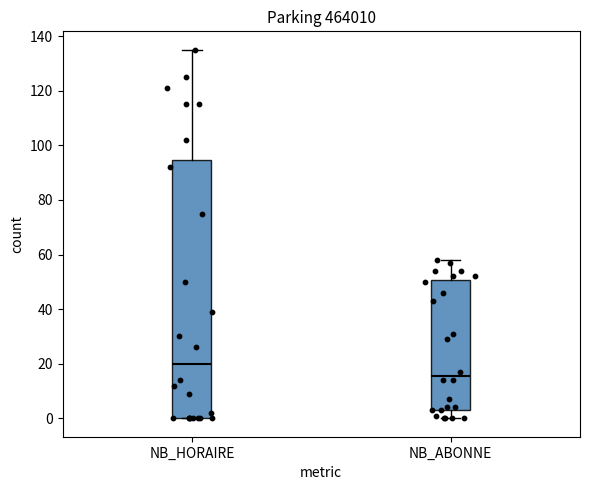

Where is the lower edge of the box for NB_HORAIRE on the y-axis? The values are not printed on the chart, so give them approximately, as read against the axis.

0